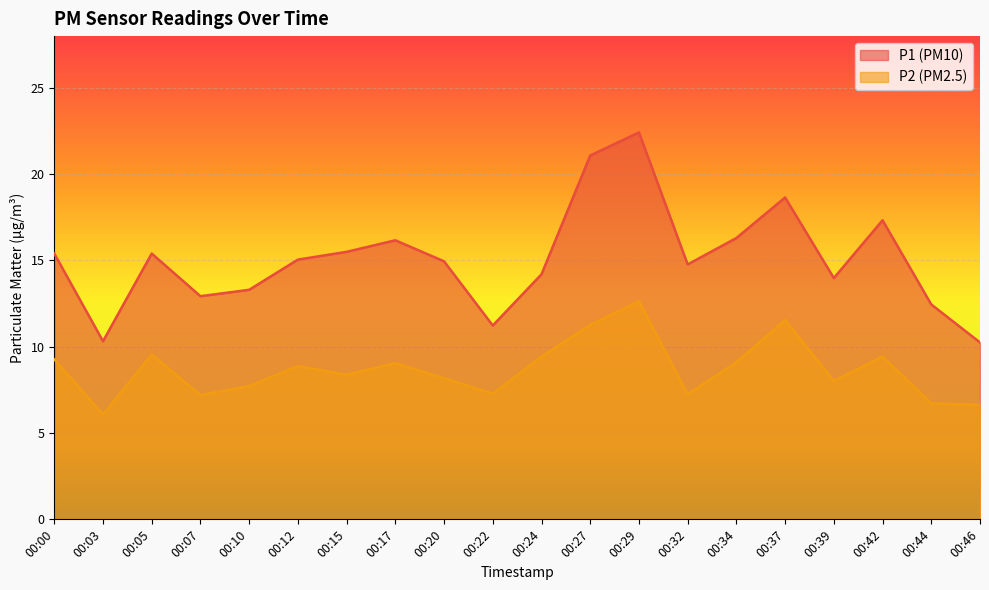

What is the difference between the P2 values at 00:46 and 00:10?

1.1